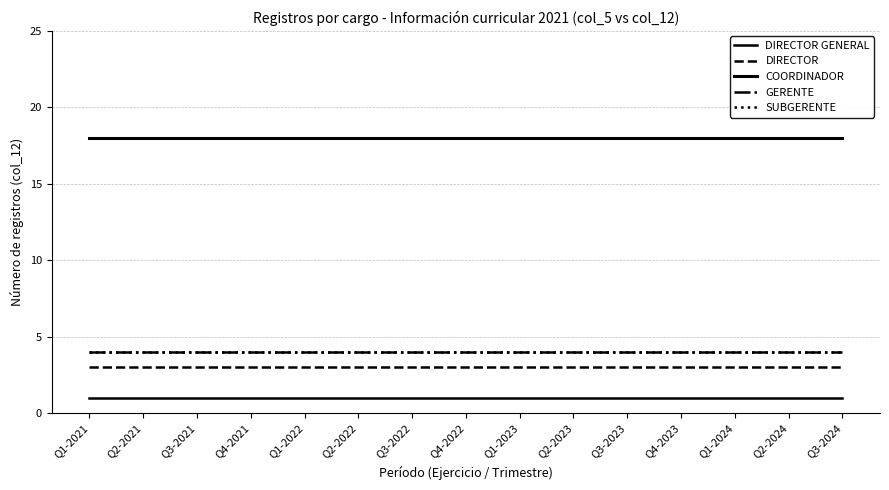

Is this an area chart (filled region under the line)?

No